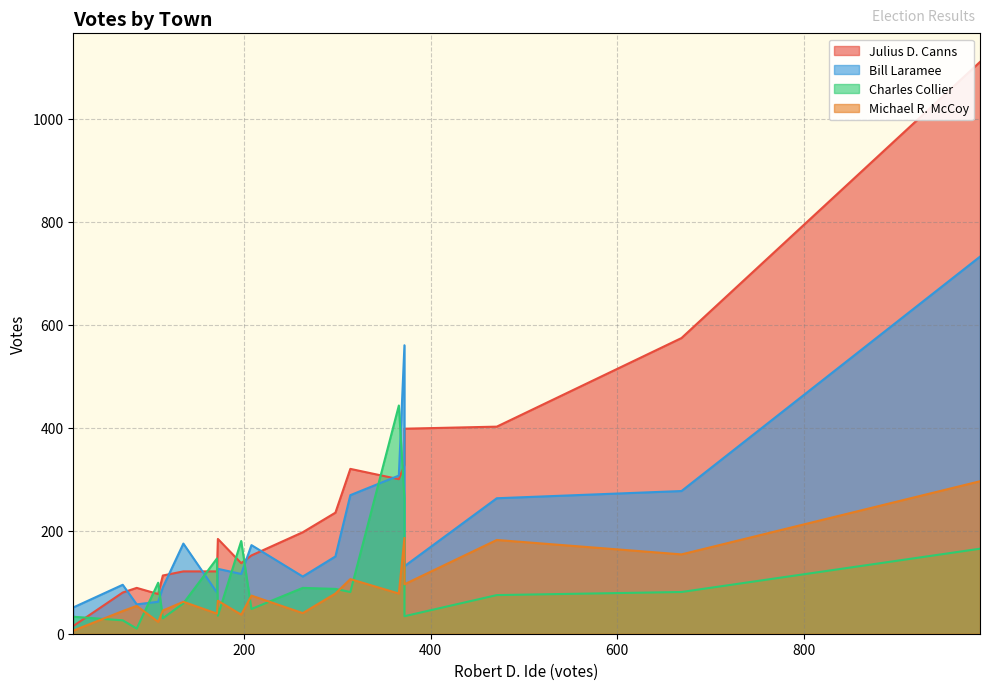

What is the minimum value shown in the chart?

6